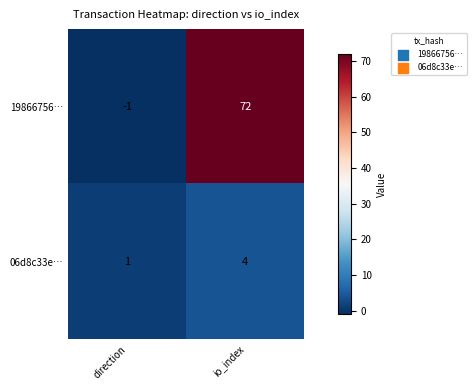

List the series in order of their peak value, highest first.

19866756…, 06d8c33e…